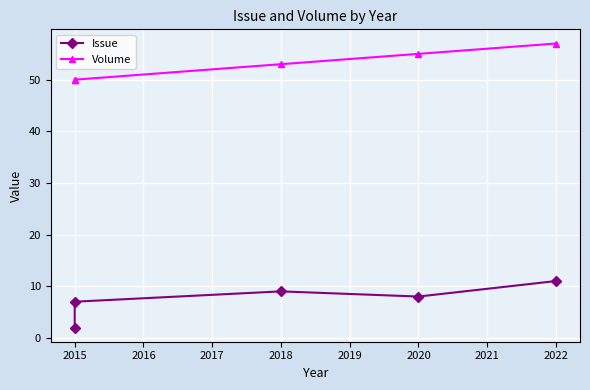

What is the highest value of the Volume series?

57